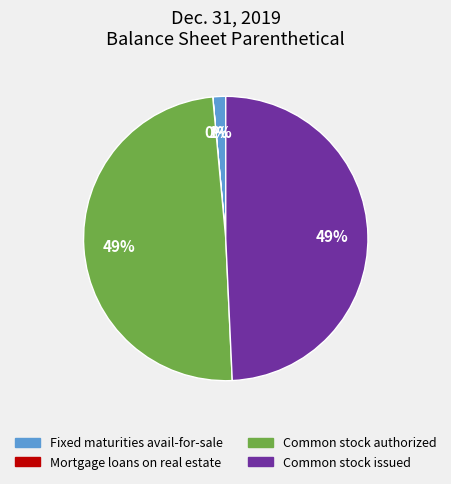

Is there a majority slice in this chart?

No